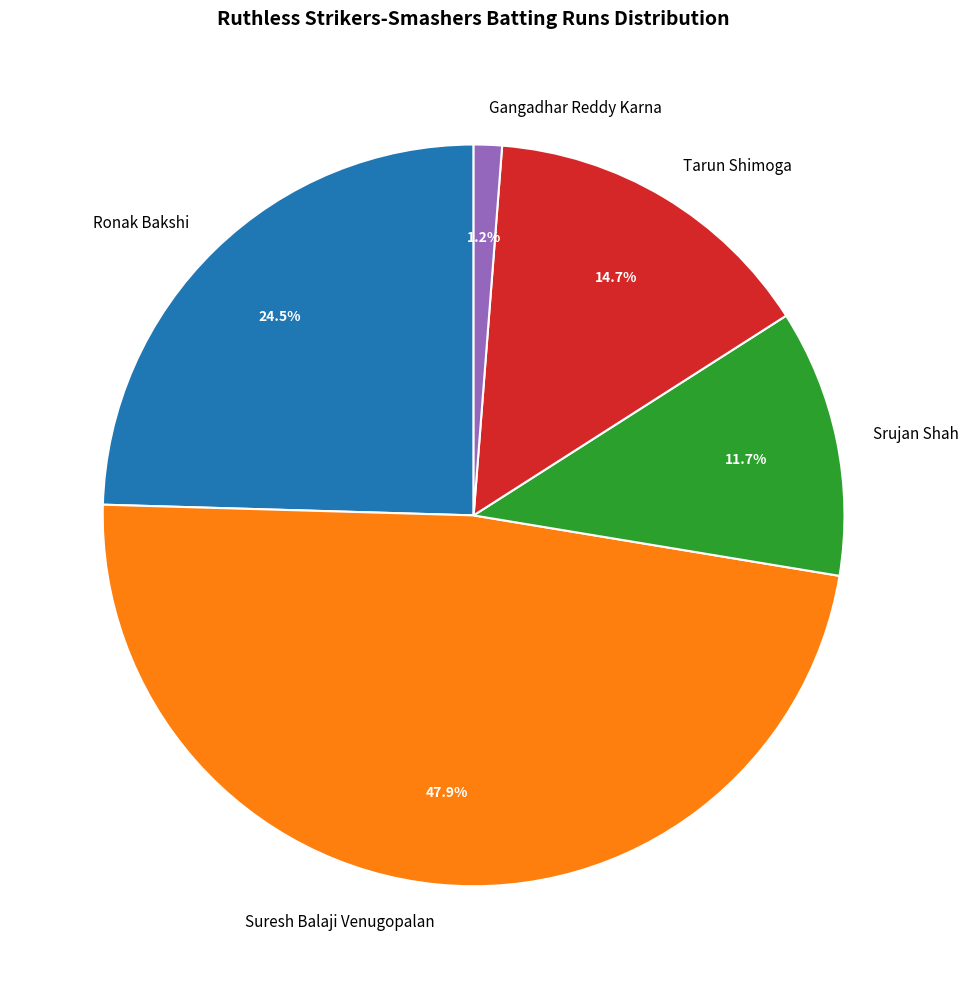

To the nearest percent, what percentage of the pie is Srujan Shah?

12%